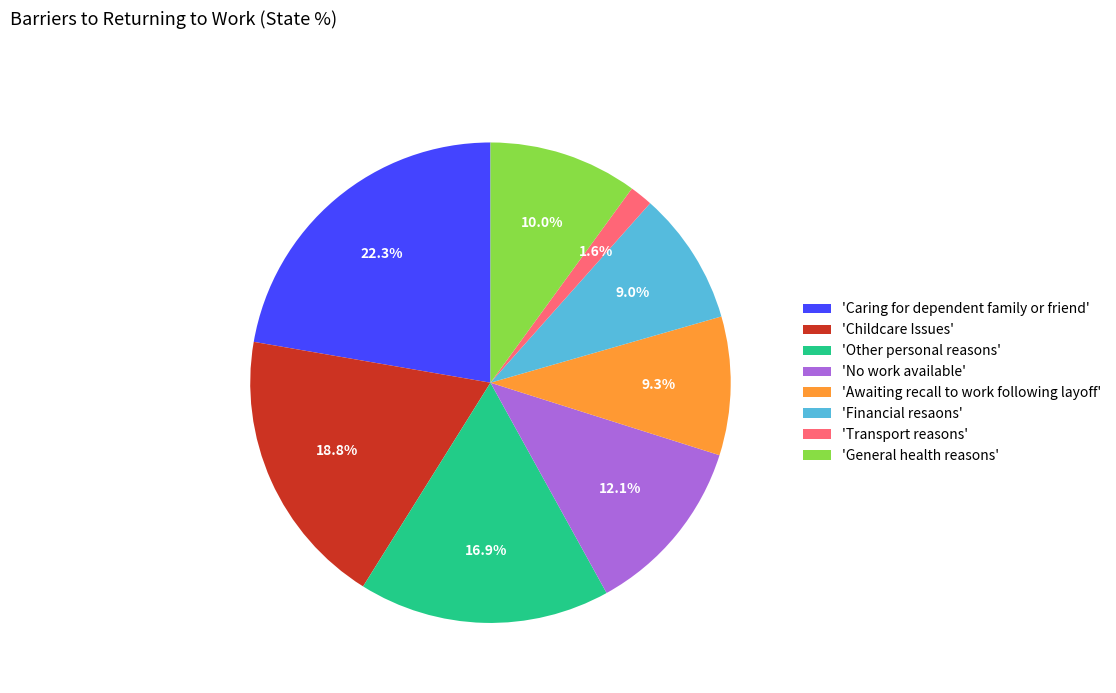

Combined, what portion of the pie is 'Awaiting recall to work following layoff' and 'Caring for dependent family or friend'?

31.6%